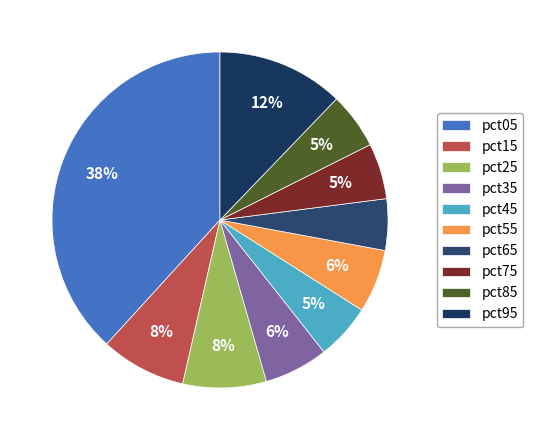

To the nearest percent, what percentage of the pie is pct05?

38%